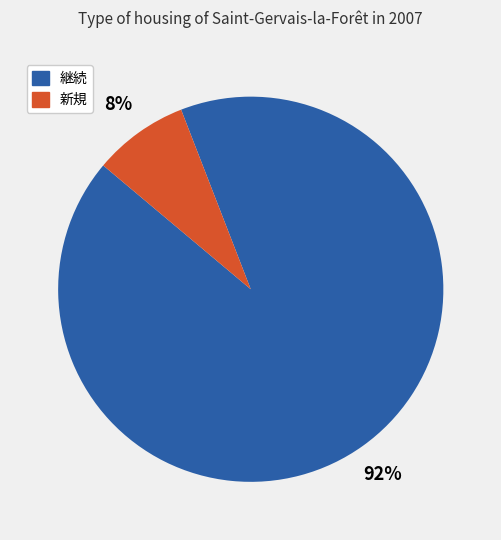

To the nearest percent, what is the average slice percentage?

50%